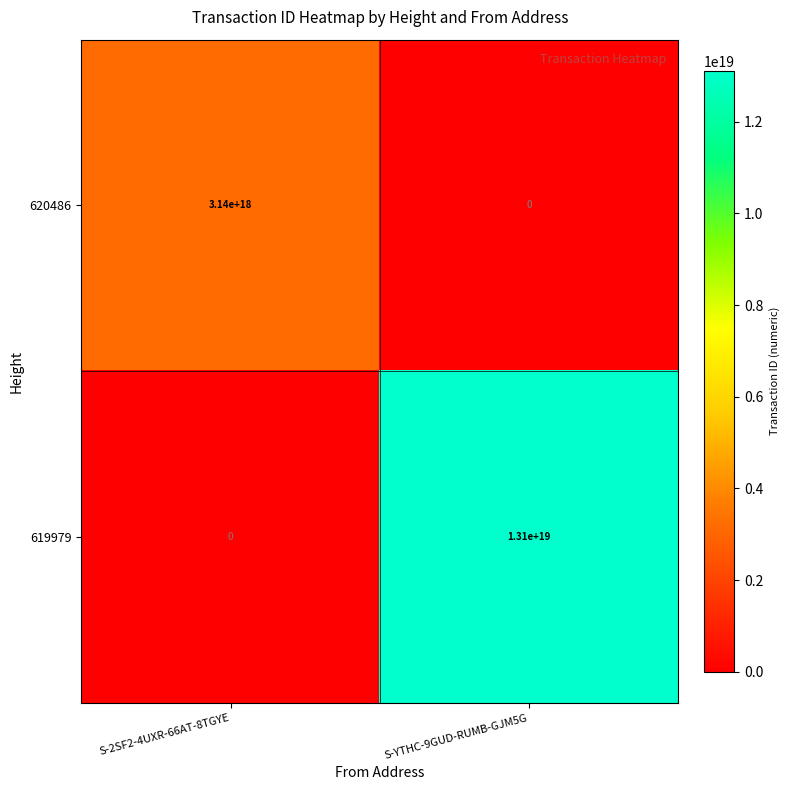

Which series has the largest total across all categories?

619979